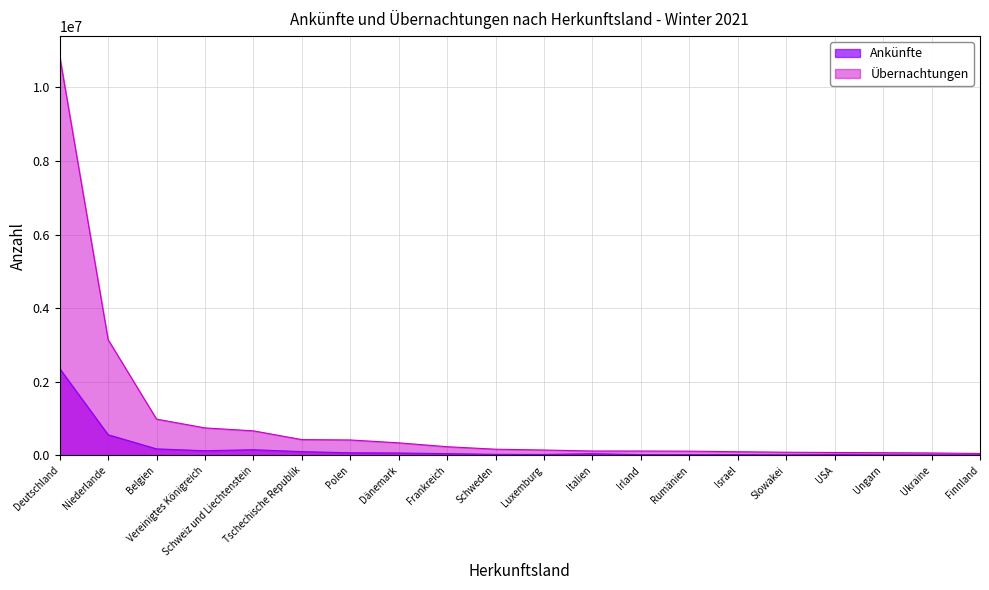

Where does the Übernachtungen series first go above 167141?

Deutschland